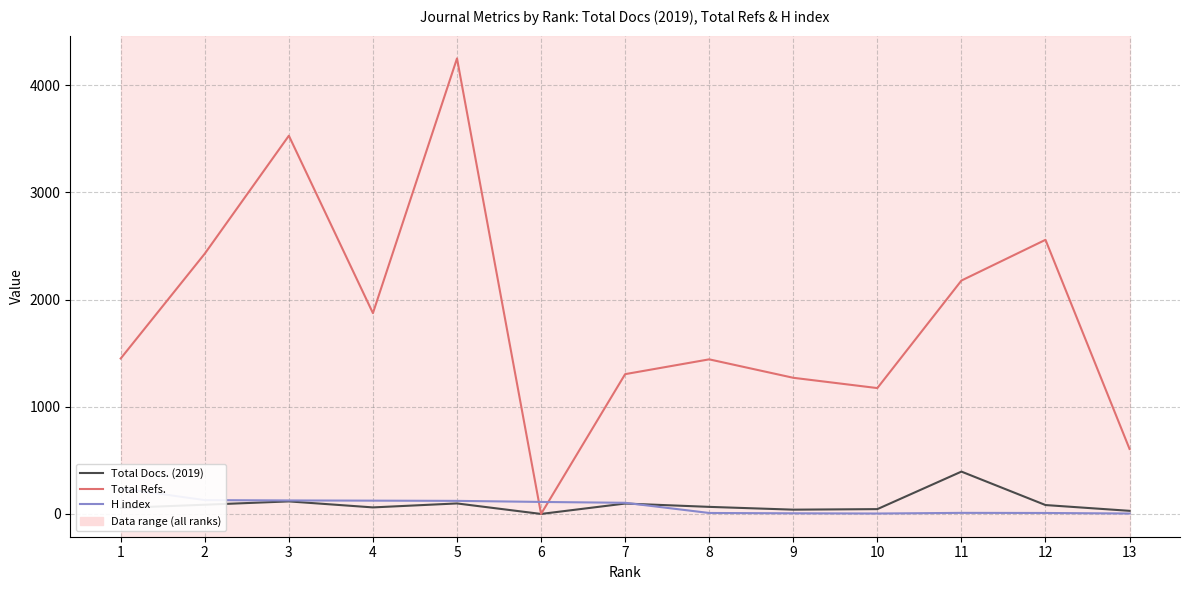

How many intersections are there between Total Docs. (2019) and H index?

1